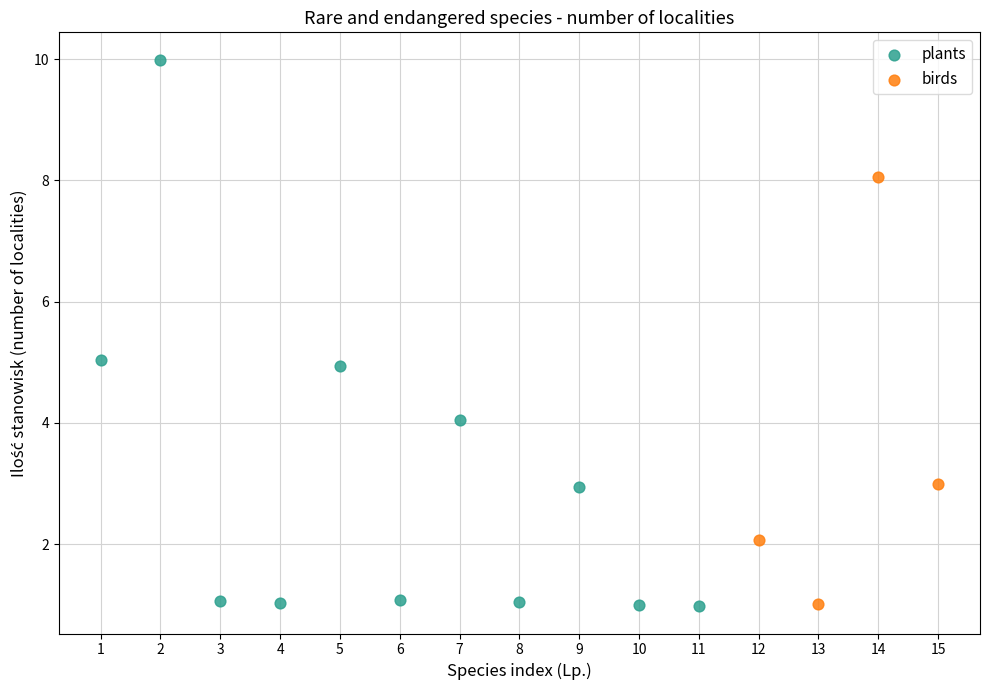

Which series contains the highest Y value?

plants